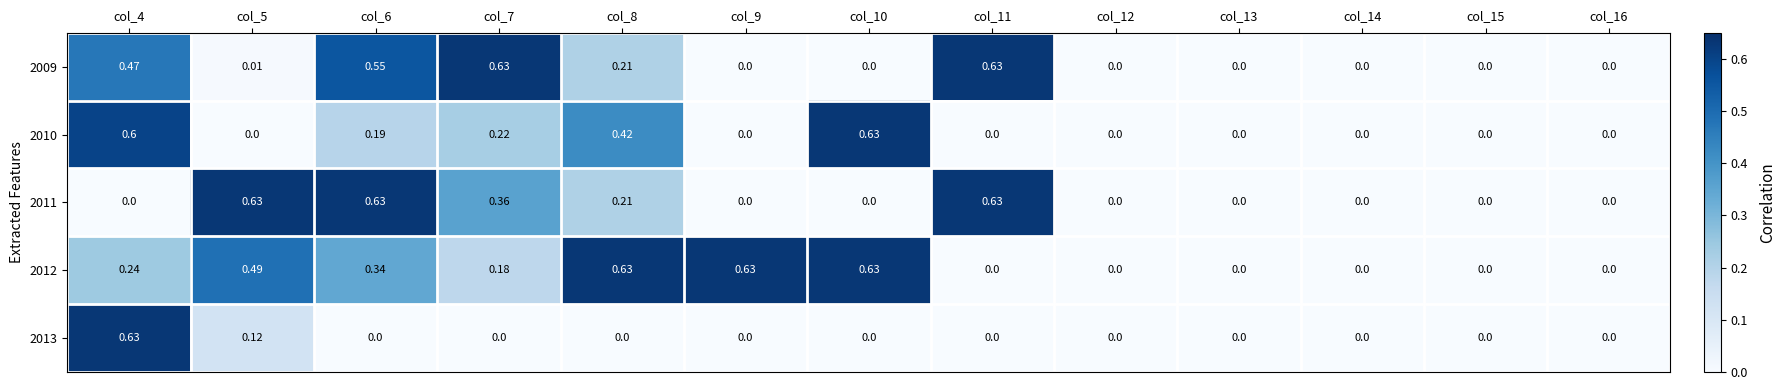

List the series in order of their peak value, lowest first.

2009, 2010, 2011, 2012, 2013